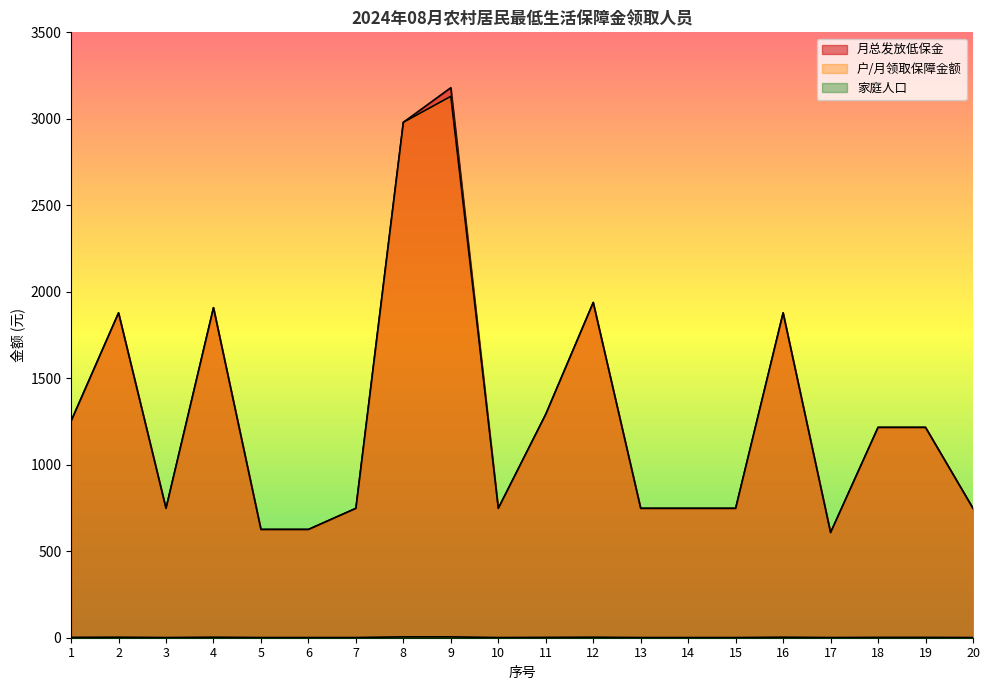

What is the minimum value for 月总发放低保金?

608